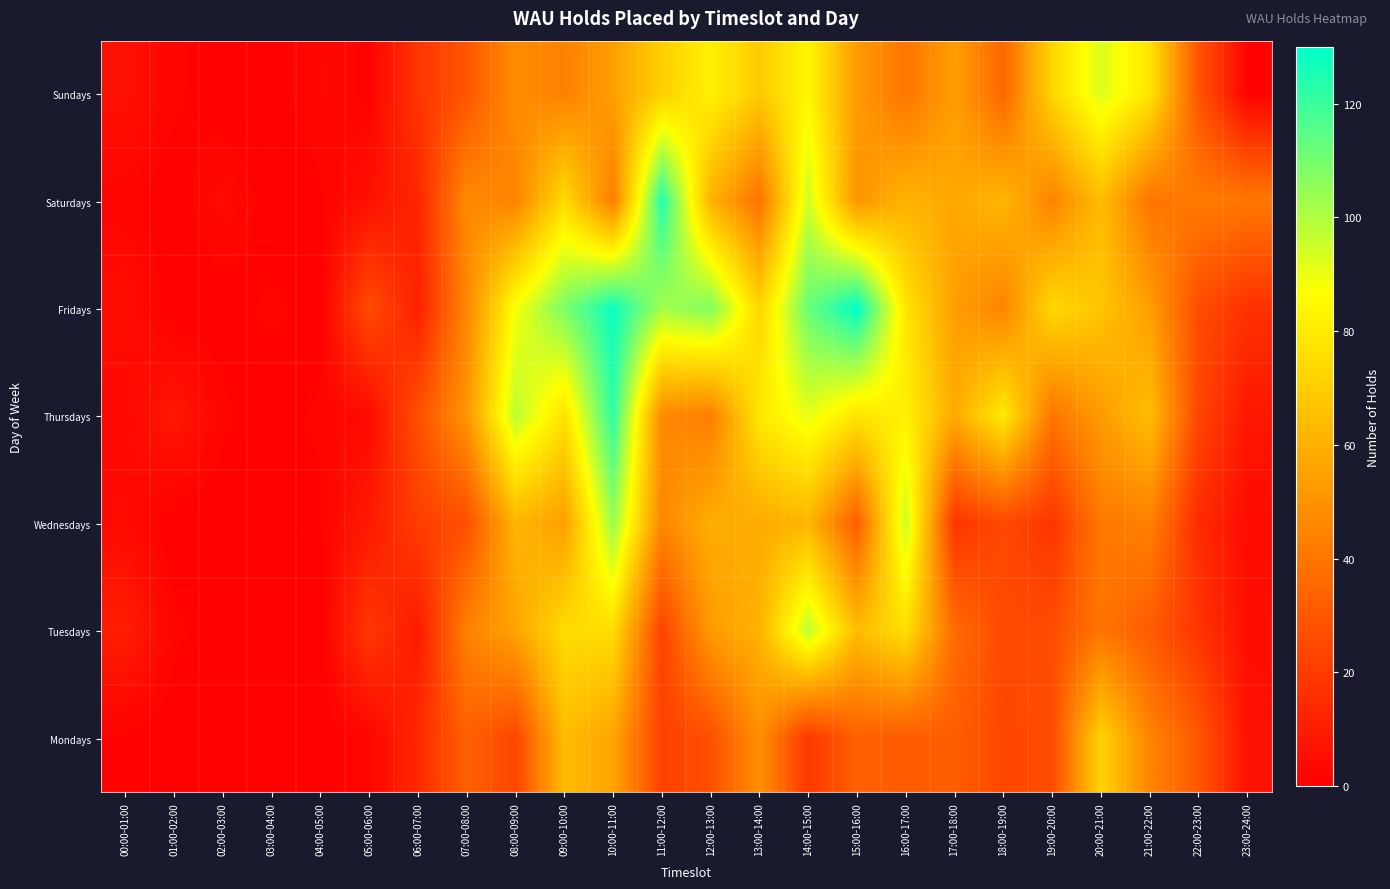

Reading left to right, what are all the values shown in this chart?

Sundays: 00:00-01:00=6	01:00-02:00=2	02:00-03:00=0	03:00-04:00=0	04:00-05:00=3	05:00-06:00=1	06:00-07:00=18	07:00-08:00=29	08:00-09:00=48	09:00-10:00=44	10:00-11:00=54	11:00-12:00=71	12:00-13:00=82	13:00-14:00=69	14:00-15:00=84	15:00-16:00=53	16:00-17:00=40	17:00-18:00=54	18:00-19:00=35	19:00-20:00=73	20:00-21:00=93	21:00-22:00=78	22:00-23:00=29	23:00-24:00=1
Saturdays: 00:00-01:00=2	01:00-02:00=0	02:00-03:00=4	03:00-04:00=0	04:00-05:00=1	05:00-06:00=6	06:00-07:00=13	07:00-08:00=47	08:00-09:00=45	09:00-10:00=75	10:00-11:00=43	11:00-12:00=124	12:00-13:00=61	13:00-14:00=39	14:00-15:00=95	15:00-16:00=51	16:00-17:00=61	17:00-18:00=57	18:00-19:00=62	19:00-20:00=45	20:00-21:00=64	21:00-22:00=40	22:00-23:00=42	23:00-24:00=41
Fridays: 00:00-01:00=5	01:00-02:00=0	02:00-03:00=0	03:00-04:00=2	04:00-05:00=0	05:00-06:00=26	06:00-07:00=11	07:00-08:00=46	08:00-09:00=88	09:00-10:00=109	10:00-11:00=128	11:00-12:00=102	12:00-13:00=108	13:00-14:00=73	14:00-15:00=112	15:00-16:00=130	16:00-17:00=78	17:00-18:00=54	18:00-19:00=45	19:00-20:00=74	20:00-21:00=67	21:00-22:00=54	22:00-23:00=26	23:00-24:00=17
Thursdays: 00:00-01:00=3	01:00-02:00=8	02:00-03:00=2	03:00-04:00=0	04:00-05:00=2	05:00-06:00=4	06:00-07:00=27	07:00-08:00=51	08:00-09:00=98	09:00-10:00=77	10:00-11:00=122	11:00-12:00=47	12:00-13:00=43	13:00-14:00=79	14:00-15:00=91	15:00-16:00=78	16:00-17:00=82	17:00-18:00=58	18:00-19:00=80	19:00-20:00=40	20:00-21:00=53	21:00-22:00=65	22:00-23:00=24	23:00-24:00=8
Wednesdays: 00:00-01:00=4	01:00-02:00=0	02:00-03:00=0	03:00-04:00=0	04:00-05:00=1	05:00-06:00=9	06:00-07:00=21	07:00-08:00=27	08:00-09:00=62	09:00-10:00=54	10:00-11:00=104	11:00-12:00=46	12:00-13:00=59	13:00-14:00=58	14:00-15:00=62	15:00-16:00=32	16:00-17:00=96	17:00-18:00=18	18:00-19:00=25	19:00-20:00=18	20:00-21:00=41	21:00-22:00=44	22:00-23:00=15	23:00-24:00=4
Tuesdays: 00:00-01:00=10	01:00-02:00=2	02:00-03:00=0	03:00-04:00=0	04:00-05:00=0	05:00-06:00=19	06:00-07:00=9	07:00-08:00=44	08:00-09:00=56	09:00-10:00=75	10:00-11:00=75	11:00-12:00=23	12:00-13:00=53	13:00-14:00=61	14:00-15:00=98	15:00-16:00=64	16:00-17:00=76	17:00-18:00=37	18:00-19:00=25	19:00-20:00=26	20:00-21:00=40	21:00-22:00=31	22:00-23:00=18	23:00-24:00=5
Mondays: 00:00-01:00=1	01:00-02:00=0	02:00-03:00=0	03:00-04:00=0	04:00-05:00=0	05:00-06:00=2	06:00-07:00=14	07:00-08:00=33	08:00-09:00=24	09:00-10:00=64	10:00-11:00=56	11:00-12:00=22	12:00-13:00=27	13:00-14:00=49	14:00-15:00=19	15:00-16:00=33	16:00-17:00=31	17:00-18:00=32	18:00-19:00=24	19:00-20:00=26	20:00-21:00=72	21:00-22:00=45	22:00-23:00=30	23:00-24:00=6